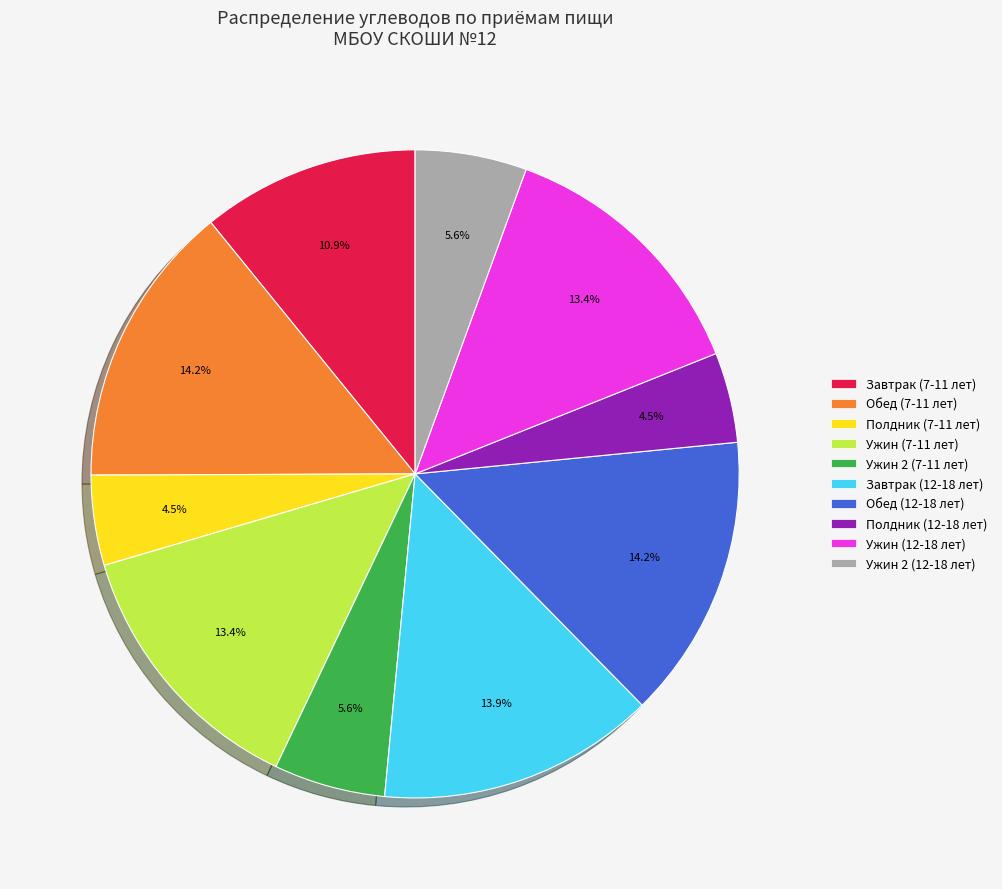

How many slices are in this pie chart?

10